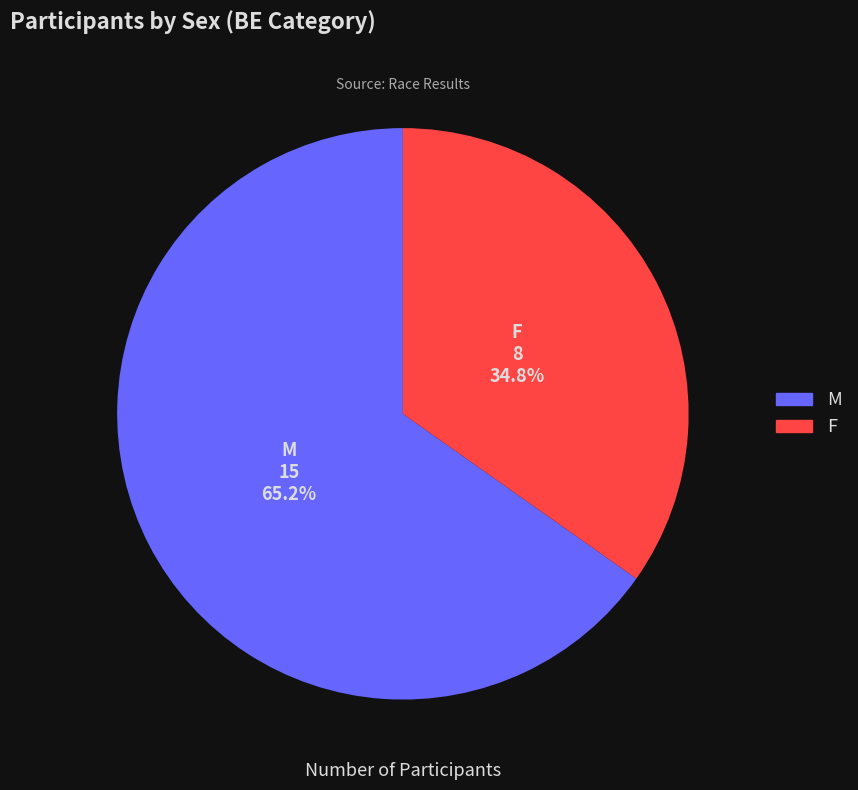

Which has a higher value, F or M?

M